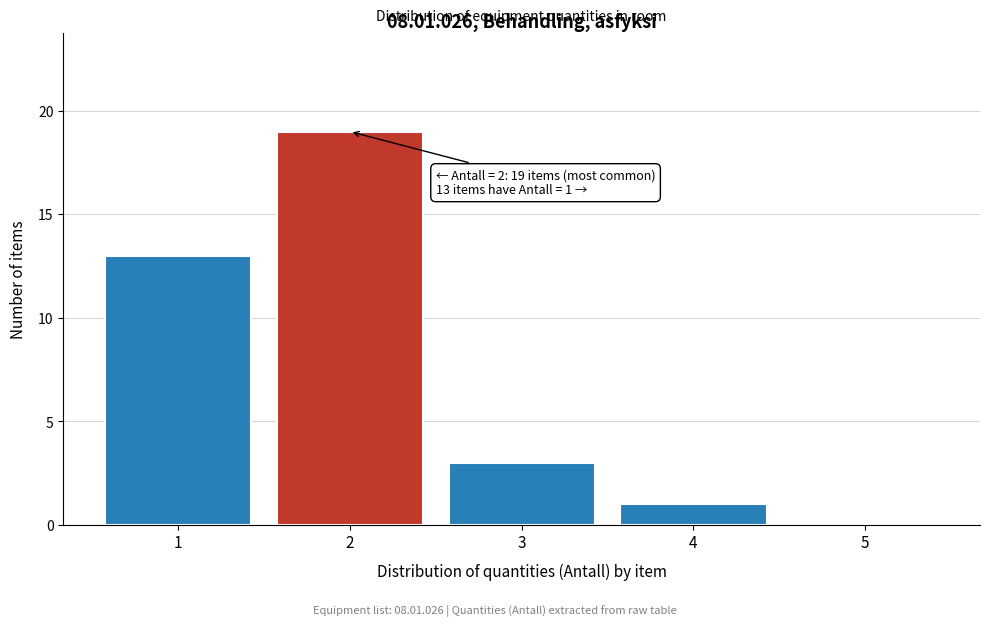

Reading left to right, extract all data points from this chart.

1=13	2=19	3=3	4=1	5=0